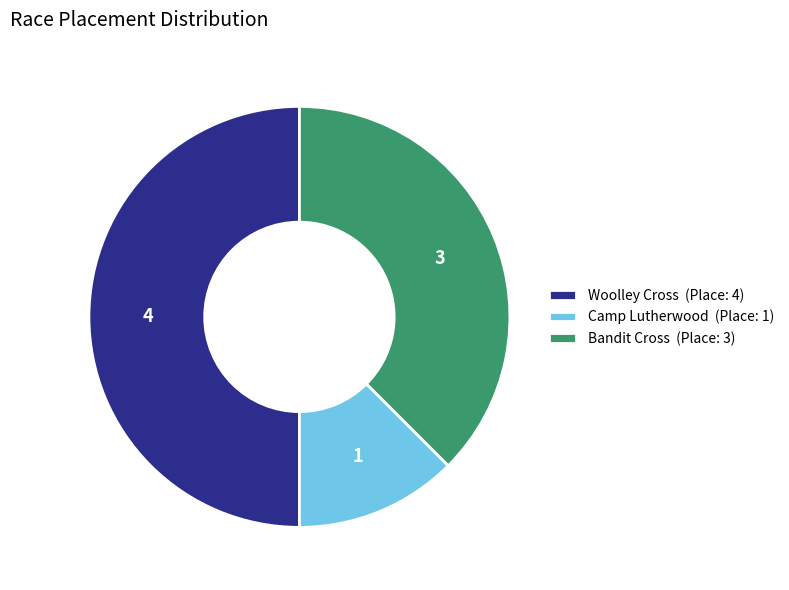

What is the ratio of the value at Woolley Cross (Place: 4) to the value at Bandit Cross (Place: 3)?

1.3